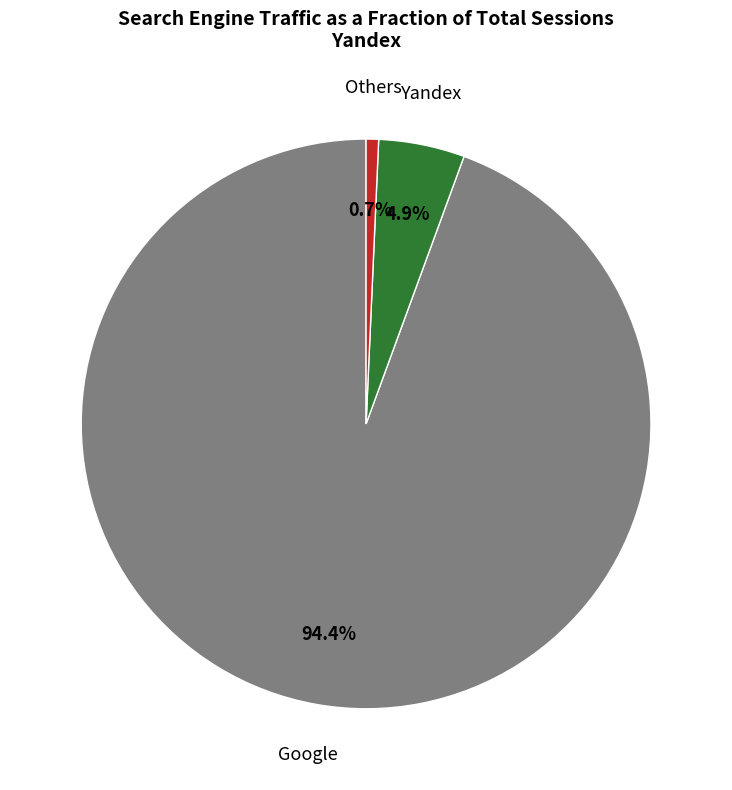

Is there a majority slice in this chart?

Yes